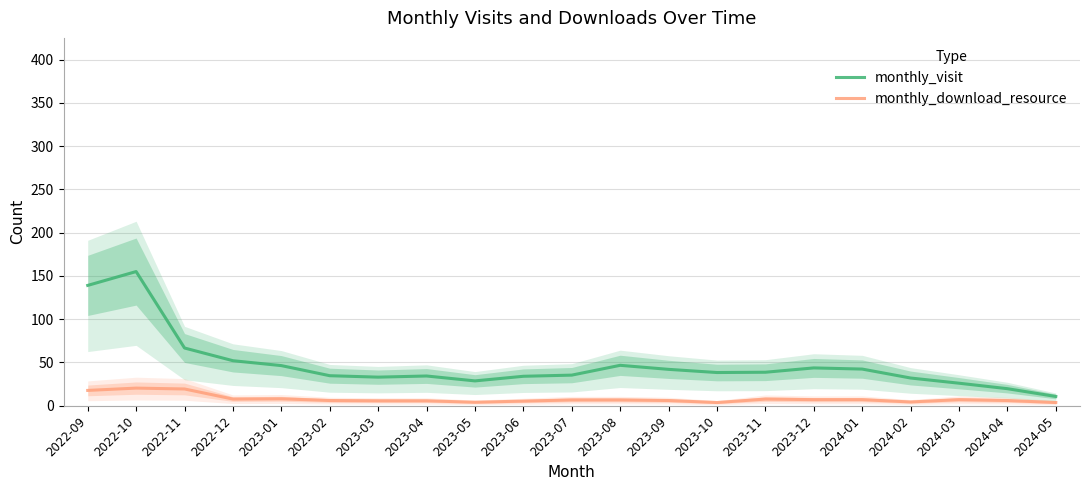

Is the value of monthly_download_resource at 2023-10 greater than the value of monthly_visit at 2023-09?

No